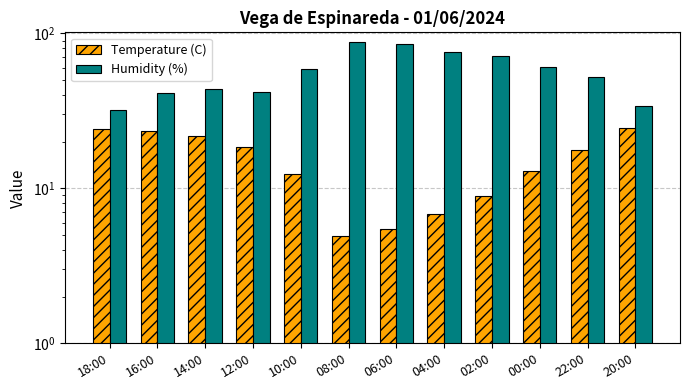

Is it true that Humidity (%) equals 117.8 at 02:00?

False